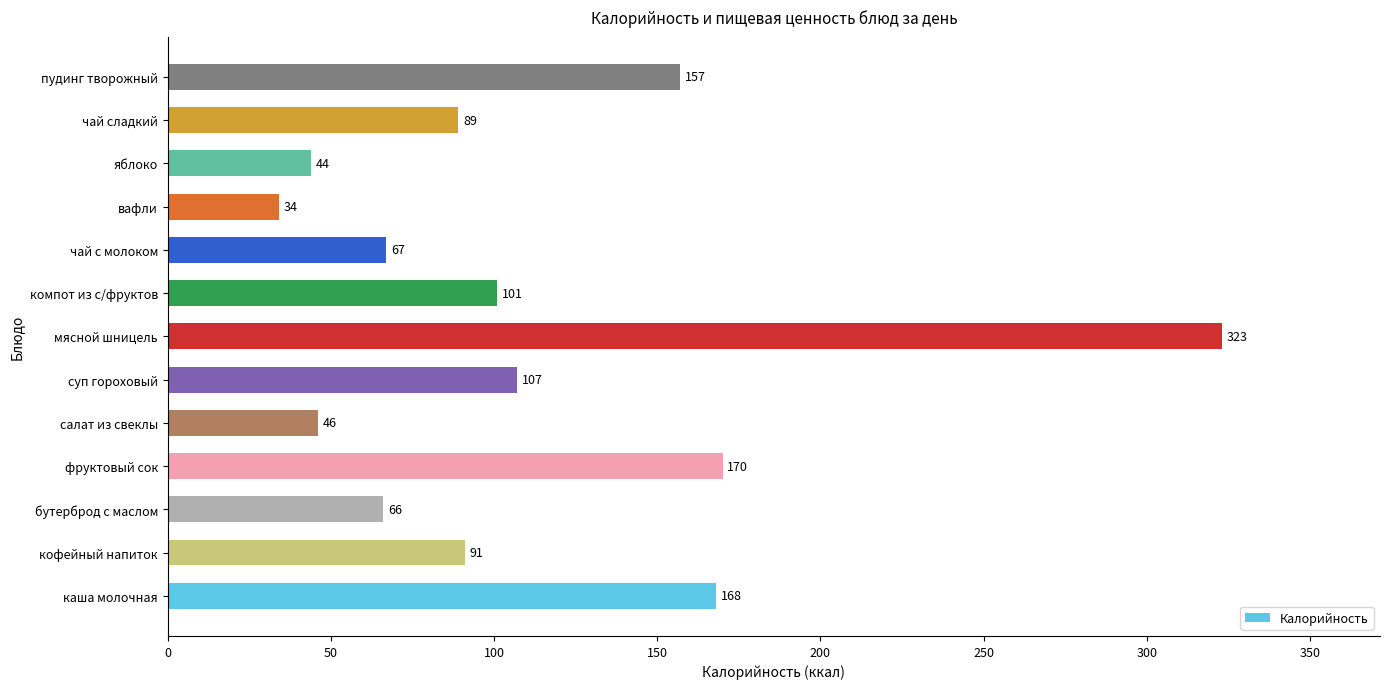

What is the difference between the values at мясной шницель and бутерброд с маслом?

257